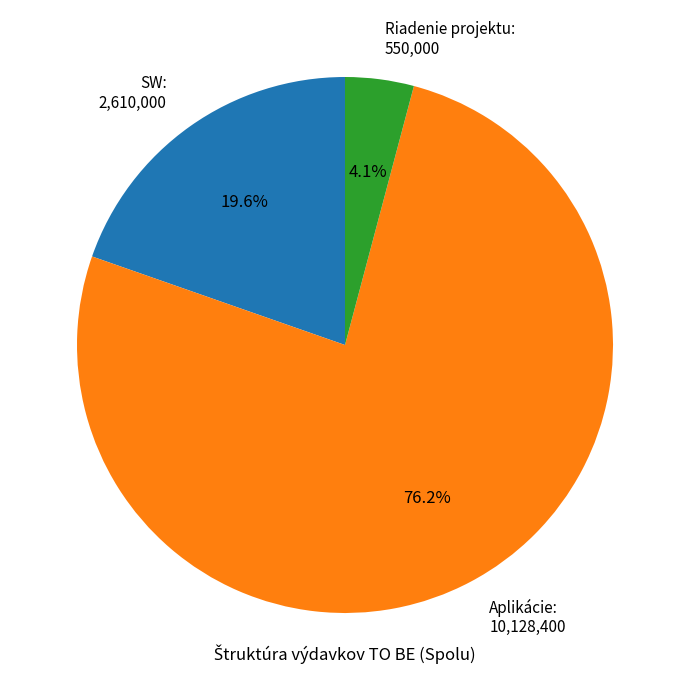

Rank the categories by value from lowest to highest.

Riadenie projektu, SW, Aplikácie